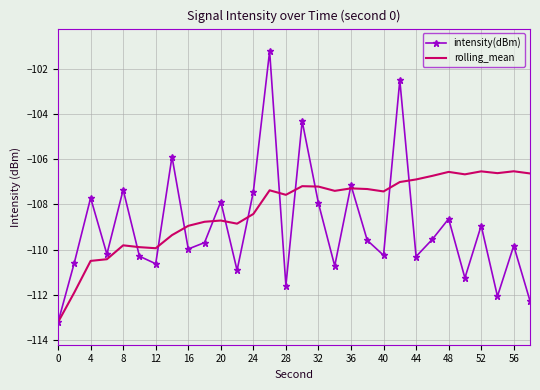

Rank the series by their average value, from lowest to highest.

intensity(dBm), rolling_mean